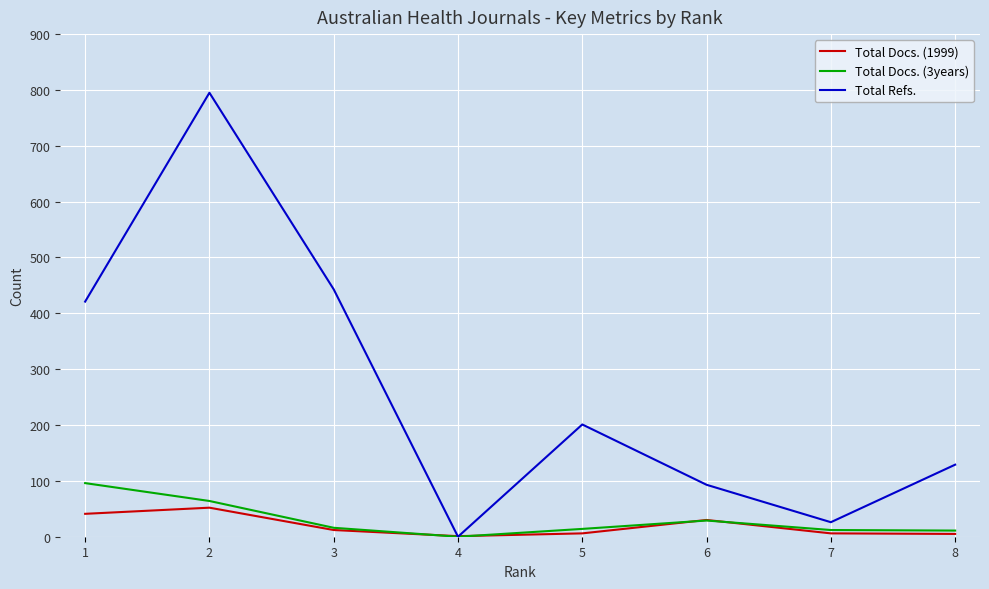

Rank the series at 2 from highest to lowest value.

Total Refs., Total Docs. (3years), Total Docs. (1999)